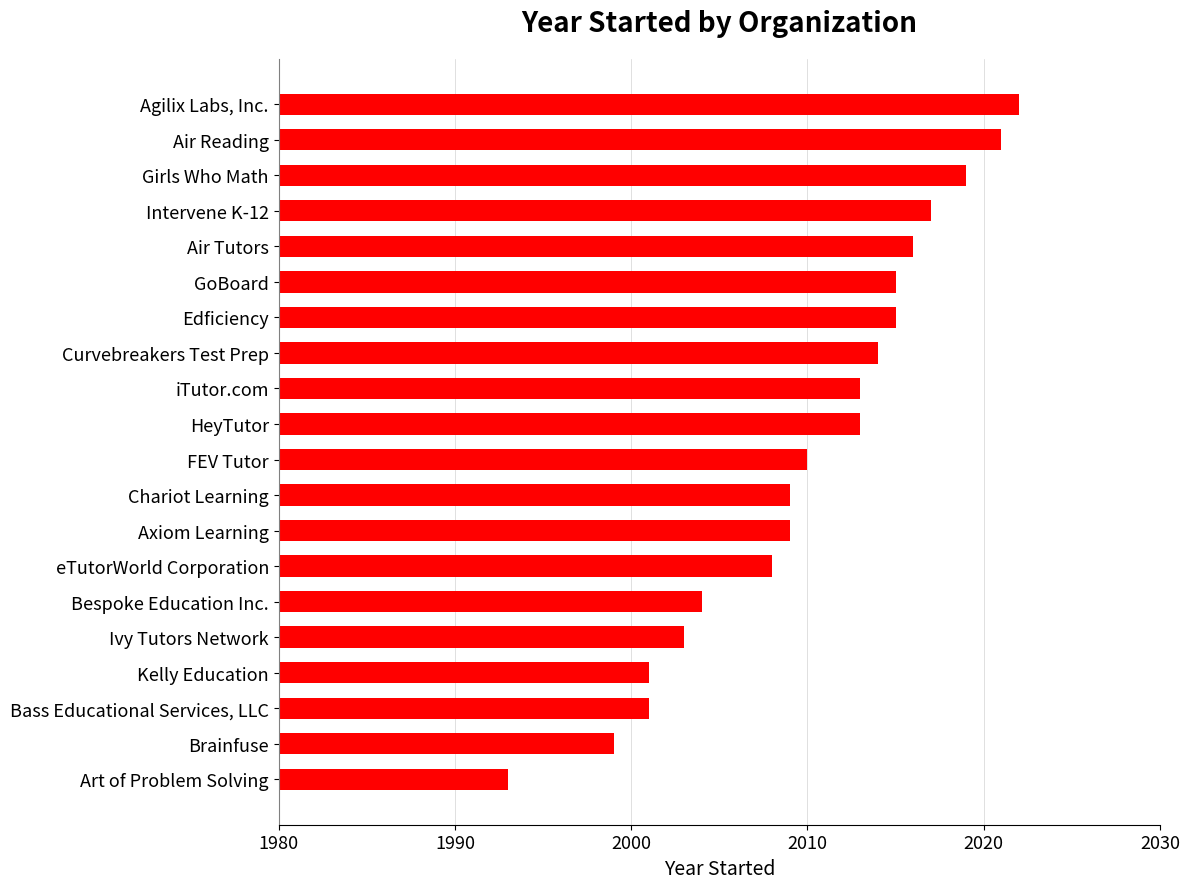

Approximately how many times larger is the value at Brainfuse compared to Chariot Learning?

1.0